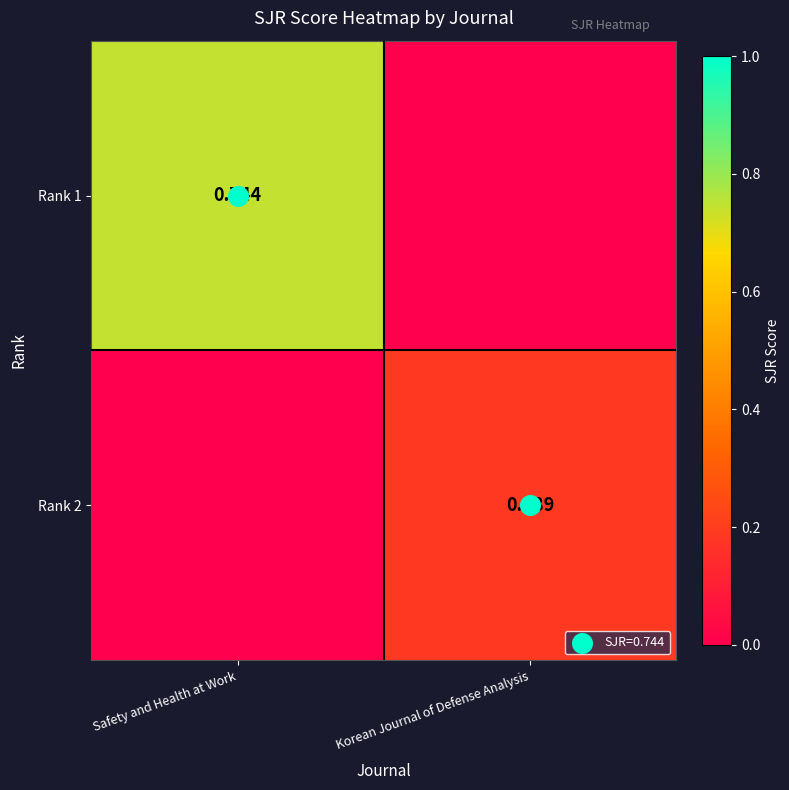

List the series in order of their peak value, highest first.

Rank 1, Rank 2